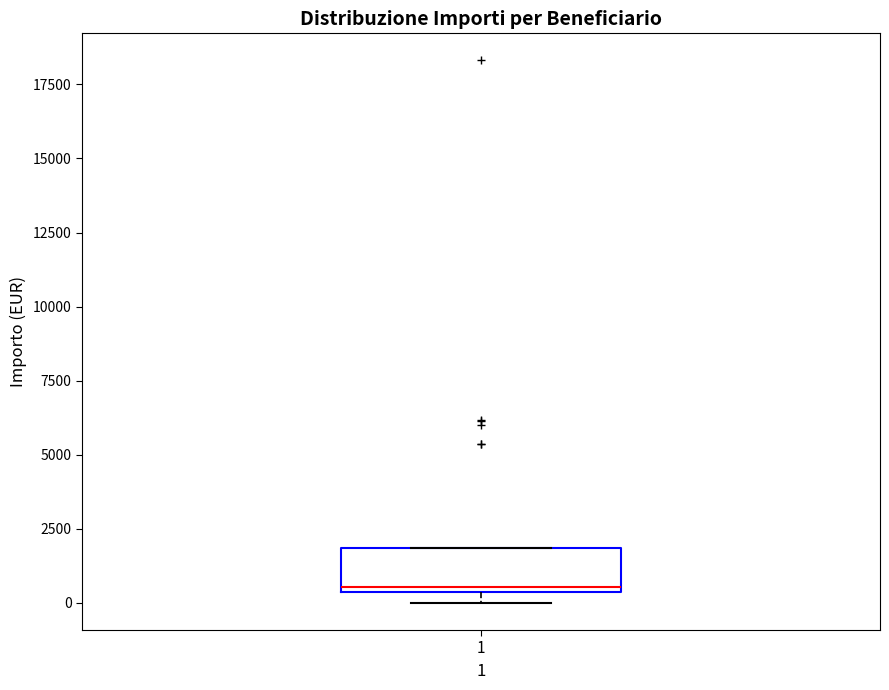

Read this box plot against the y-axis: the position of the median line, the range covered by the box, and the ends of both whiskers. The values are not printed on the chart, so give them approximately, as read against the axis.

median 500 (just above the box's lower edge), box 500 to 2000, whiskers 0 to 2000